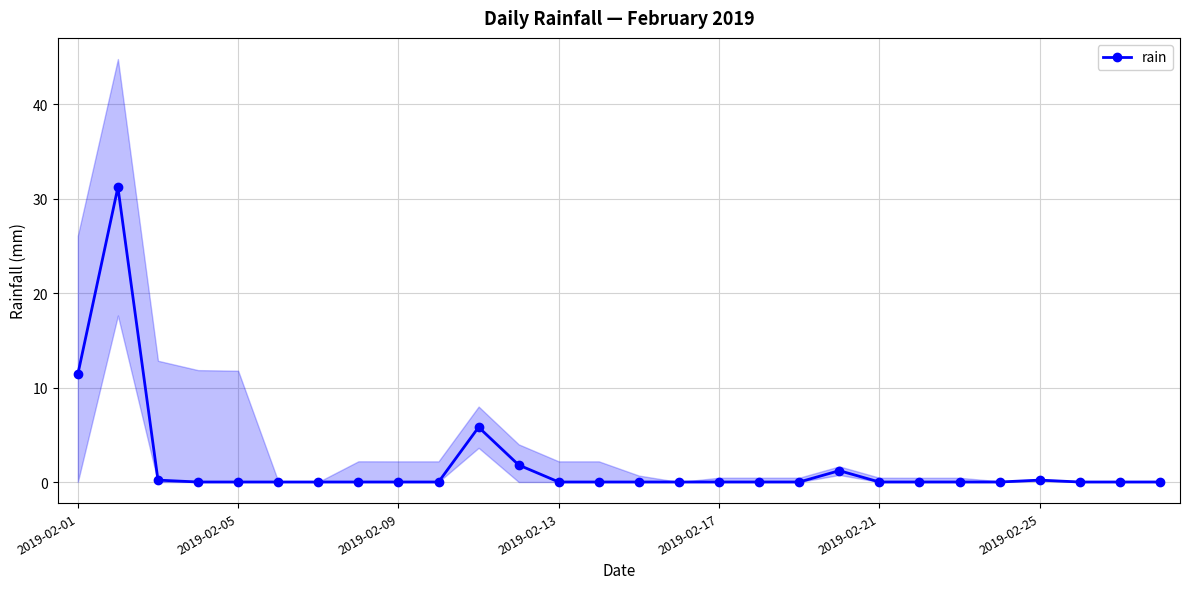

What is the label of the 3rd point from the right?

25